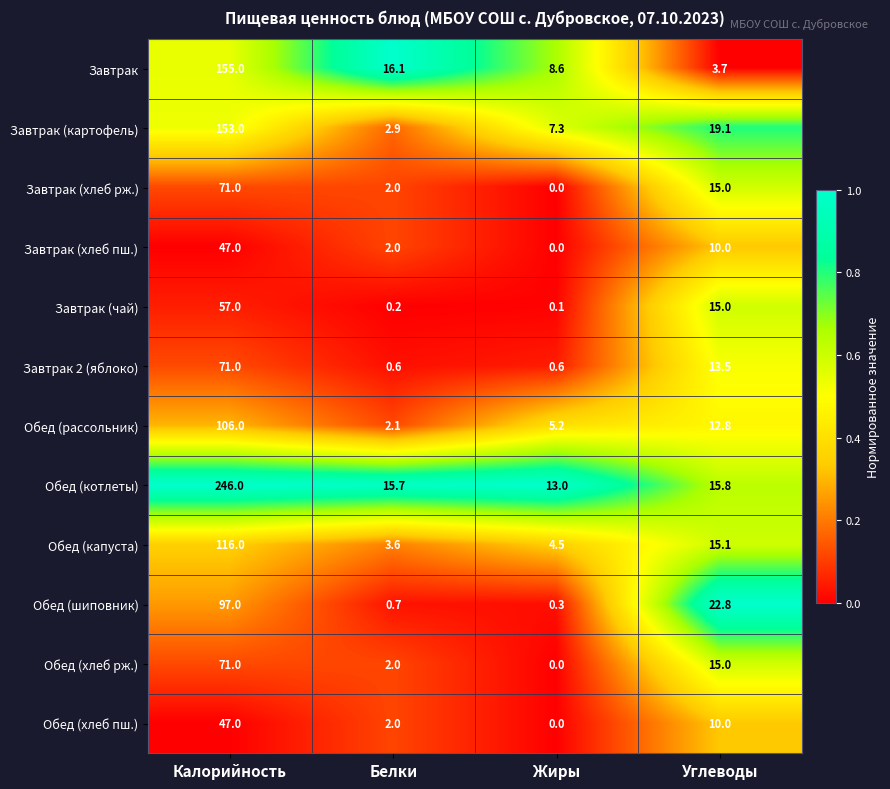

Where does the Завтрак (картофель) series first go above 19?

Калорийность